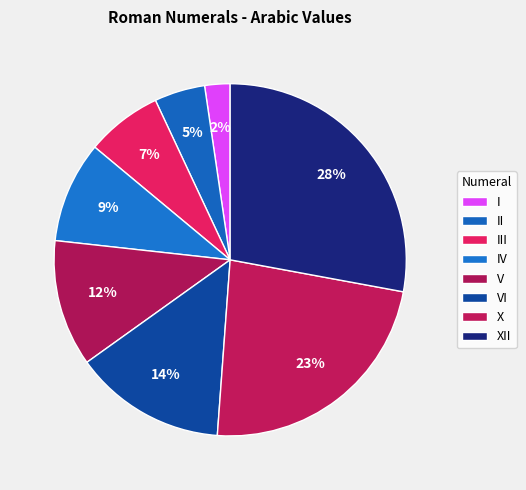

Combined, do XII and X account for over 50%?

Yes